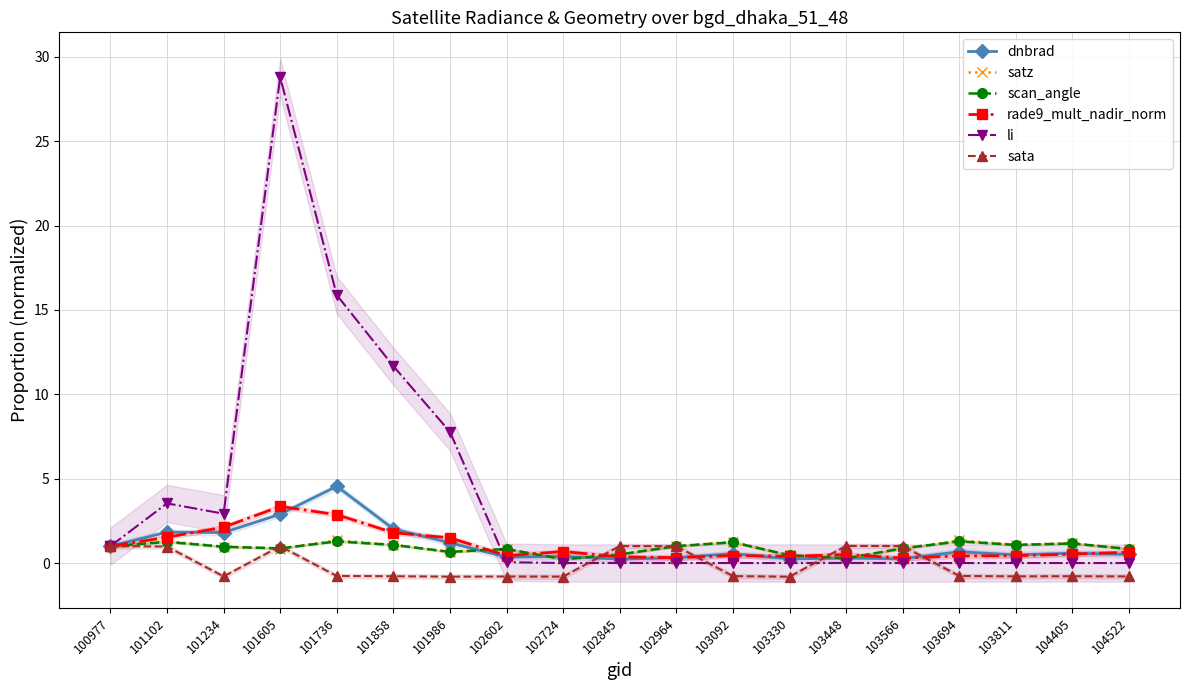

True or false: scan_angle has more than 2 points higher than both neighbors.

True